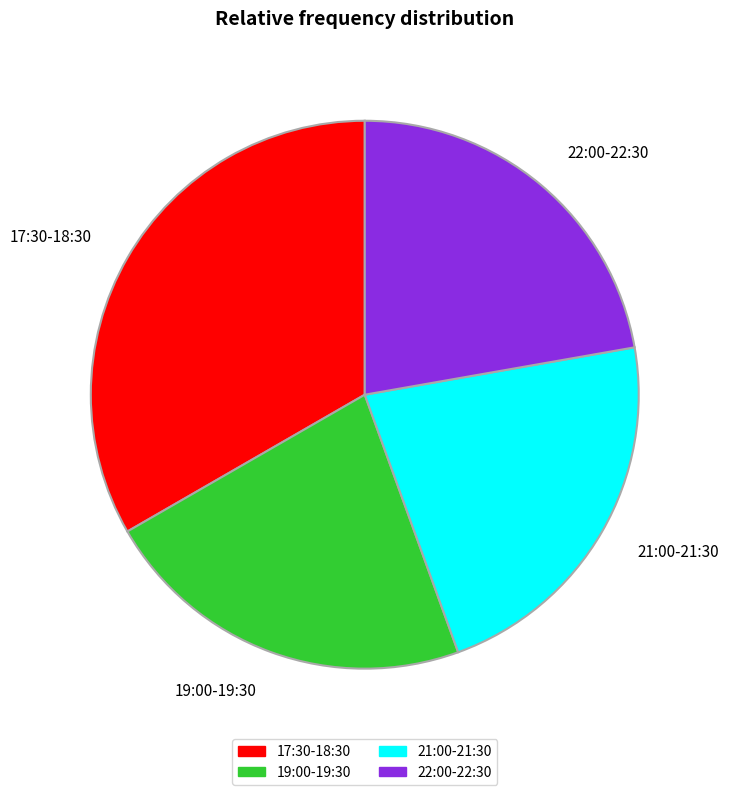

Do 21:00-21:30 and 17:30-18:30 together represent more than half of the pie?

Yes